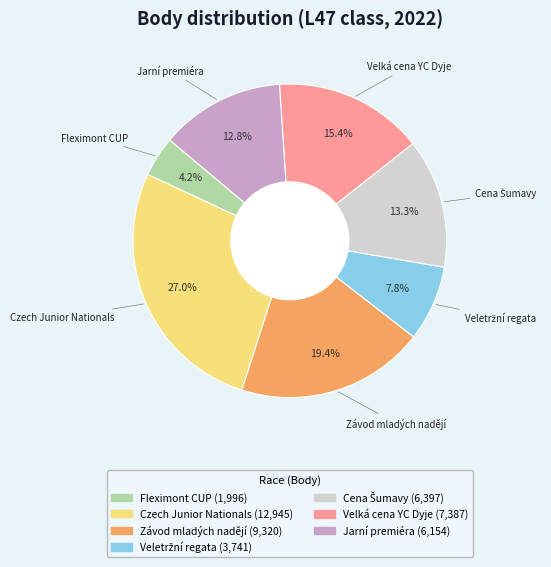

Is there a majority slice in this chart?

No